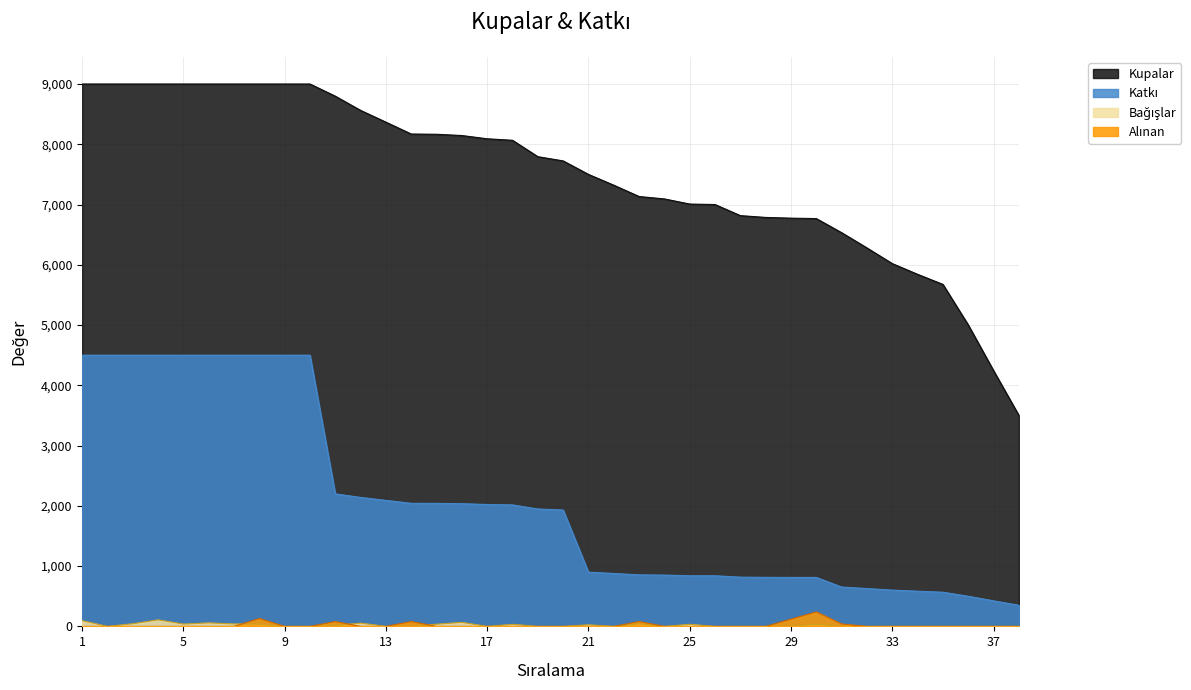

Which category has the highest value in the Bağışlar series?

4